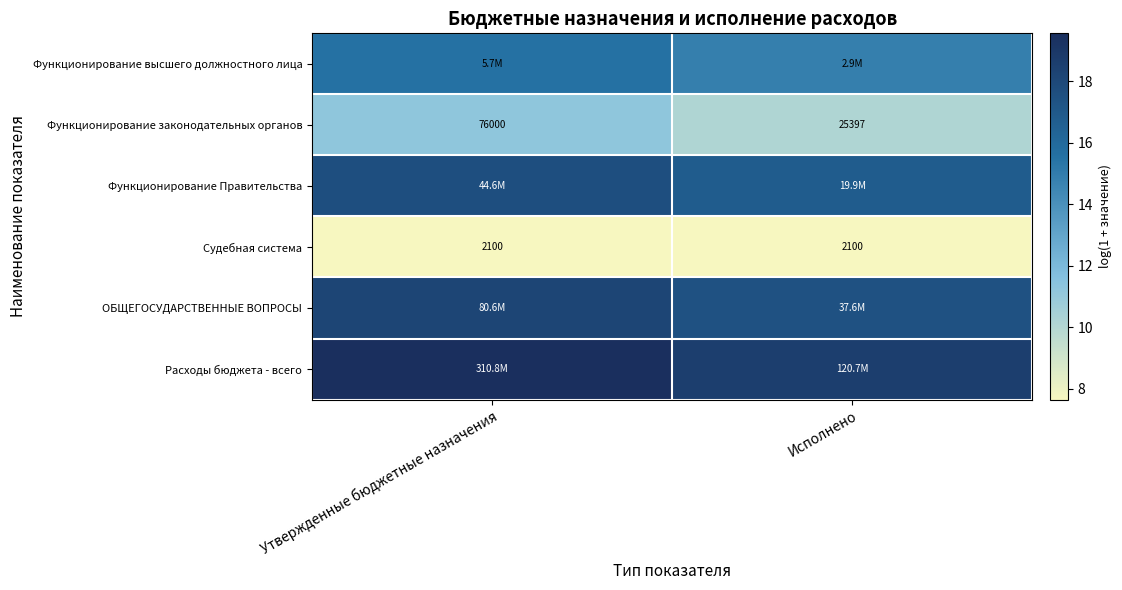

Where is Функционирование законодательных органов nearest to the value 10?

Исполнено